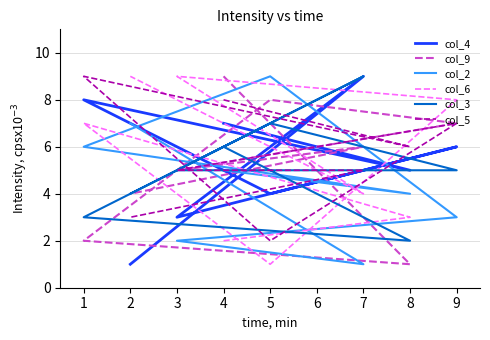

Reading left to right, list all the values displayed in this chart.

col_4: 7	5	8	4	6	3	9	1
col_9: 9	1	2	8	7	5	6	4
col_2: 5	4	6	9	3	2	1	7
col_6: 2	3	7	1	8	9	4	9
col_3: 6	2	3	7	5	5	9	4
col_5: 8	6	9	2	7	5	5	3